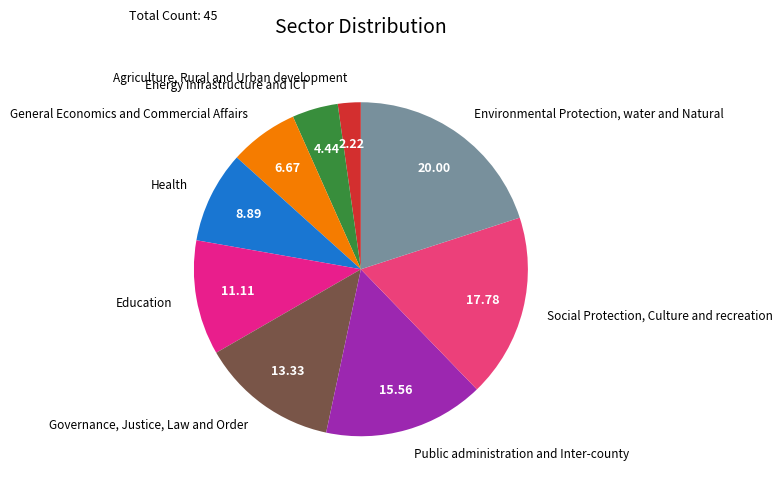

Rank the categories by value from highest to lowest.

Environmental Protection, water and Natural, Social Protection, Culture and recreation, Public administration and Inter-county, Governance, Justice, Law and Order, Education, Health, General Economics and Commercial Affairs, Energy Infrastructure and ICT, Agriculture, Rural and Urban development